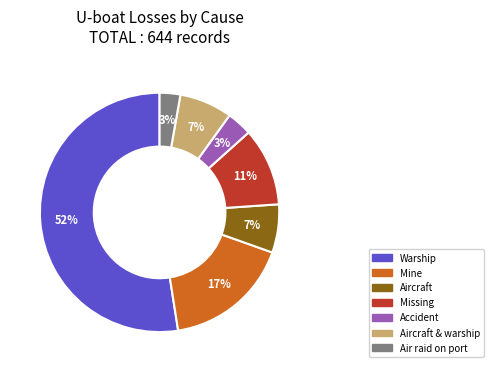

To the nearest percent, what is the average slice percentage?

14%